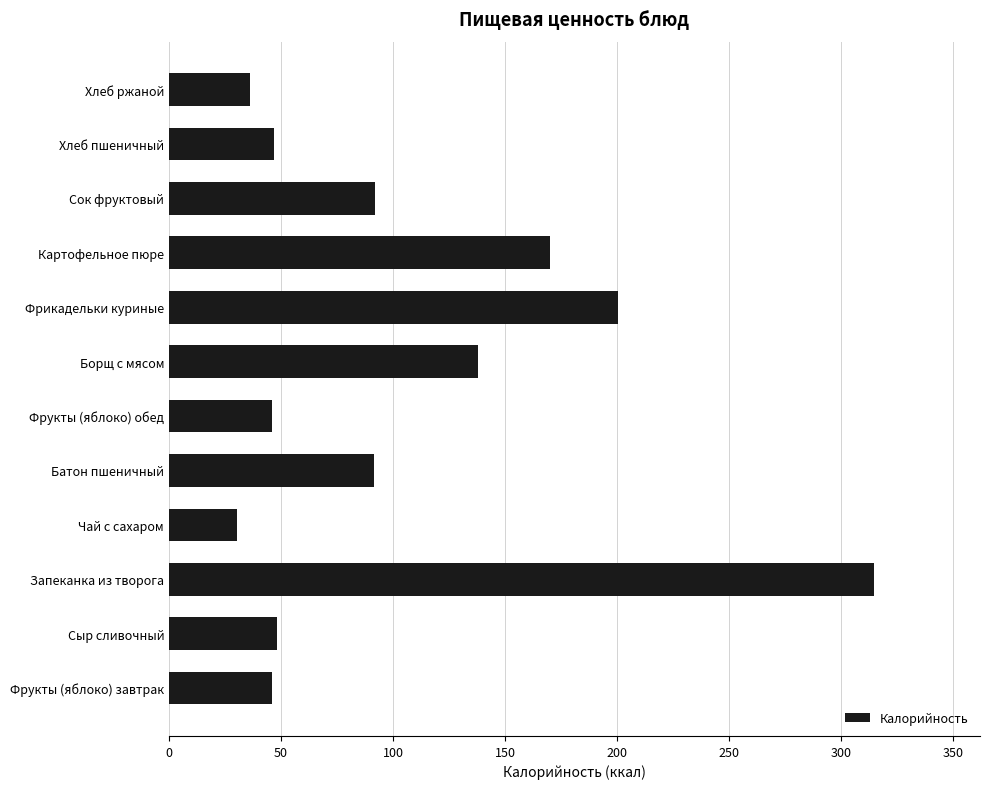

The chart shows a value of 24.9 at Хлеб ржаной. True or false?

False